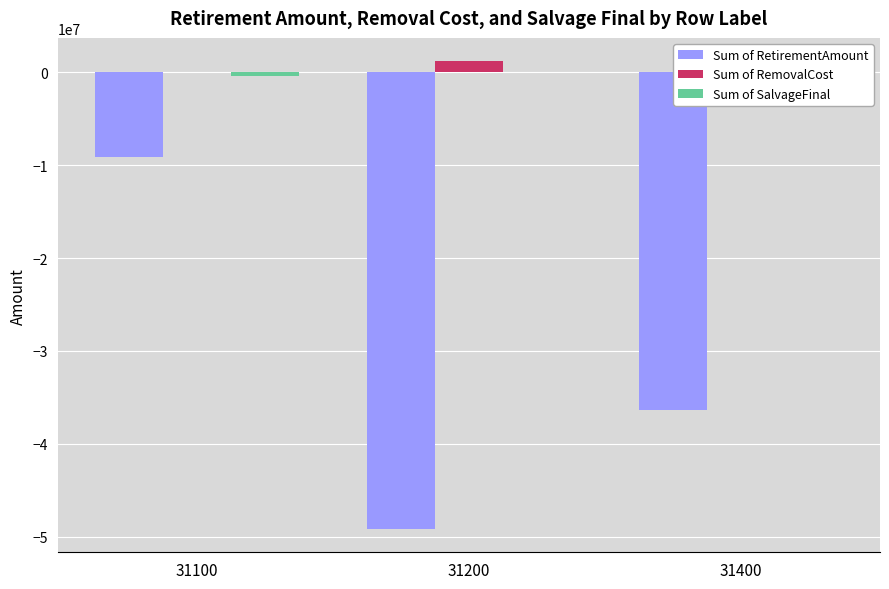

What is the difference between the Sum of SalvageFinal values at 31100 and 31400?

435224.5